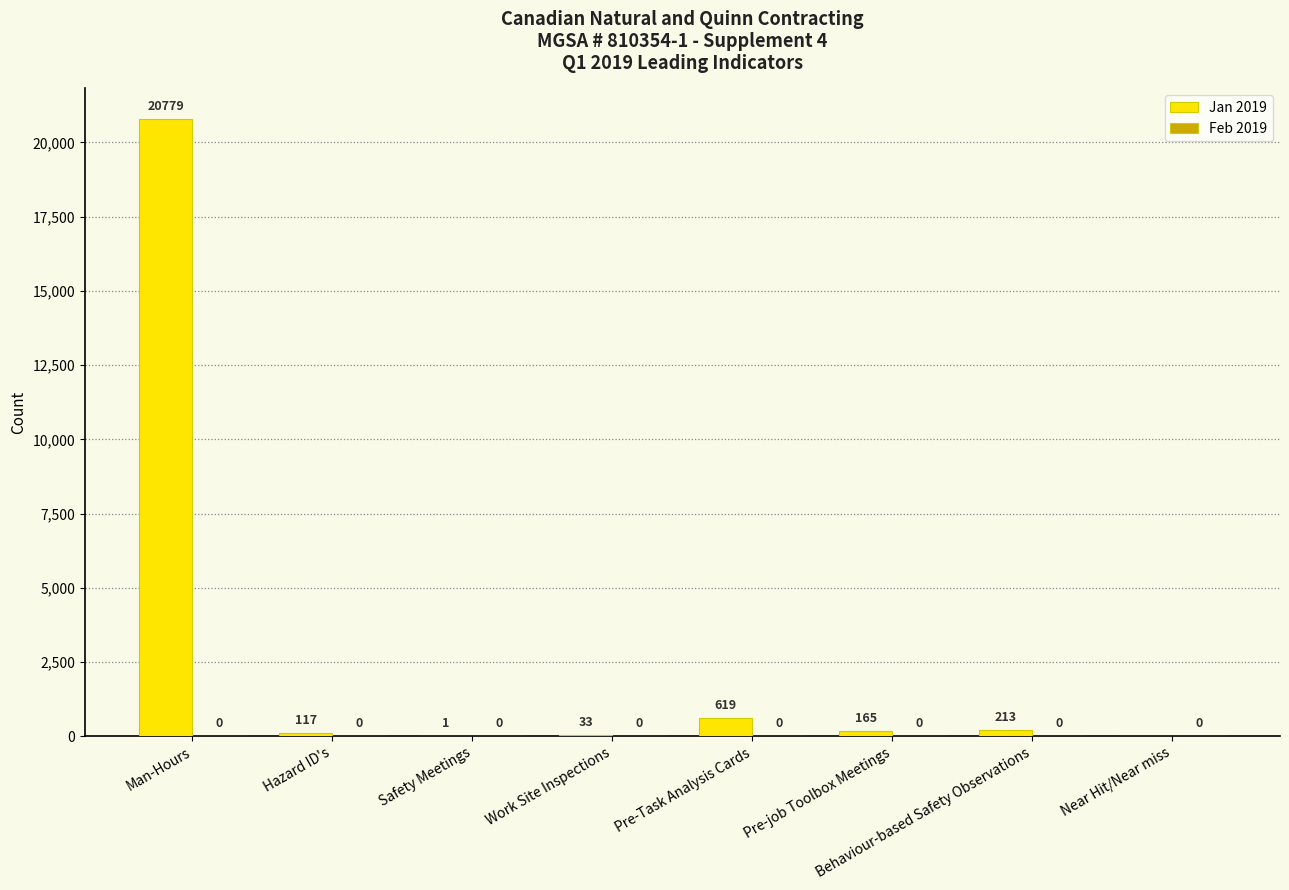

Which has a higher value, Work Site Inspections or Hazard ID's?

Hazard ID's